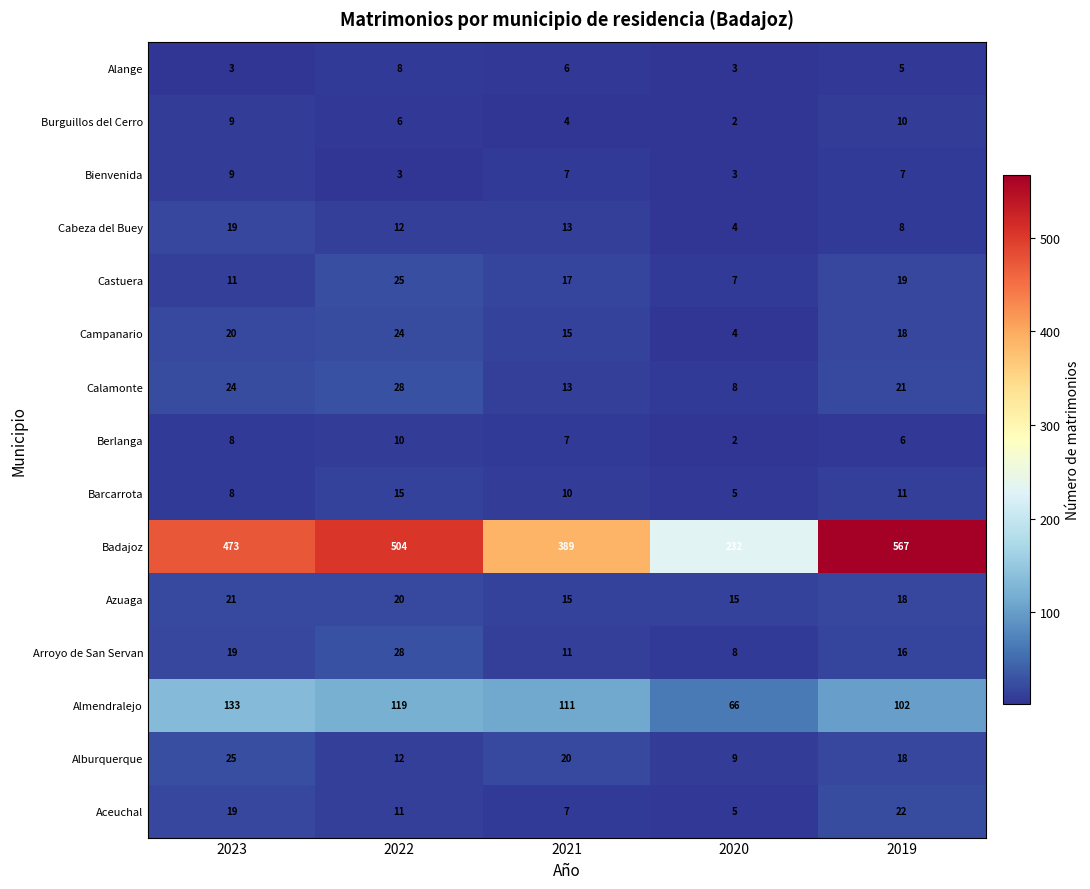

Is it true that Campanario equals 21 at 2021?

False